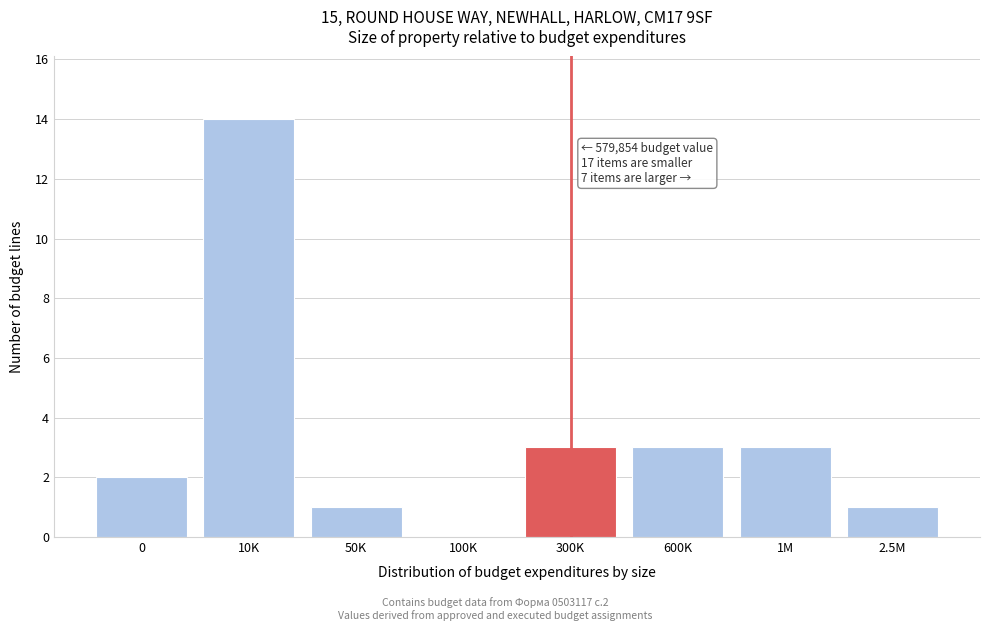

Reading left to right, extract all data points from this chart.

0=2	10K=14	50K=1	100K=0	300K=3	600K=3	1M=3	2.5M=1